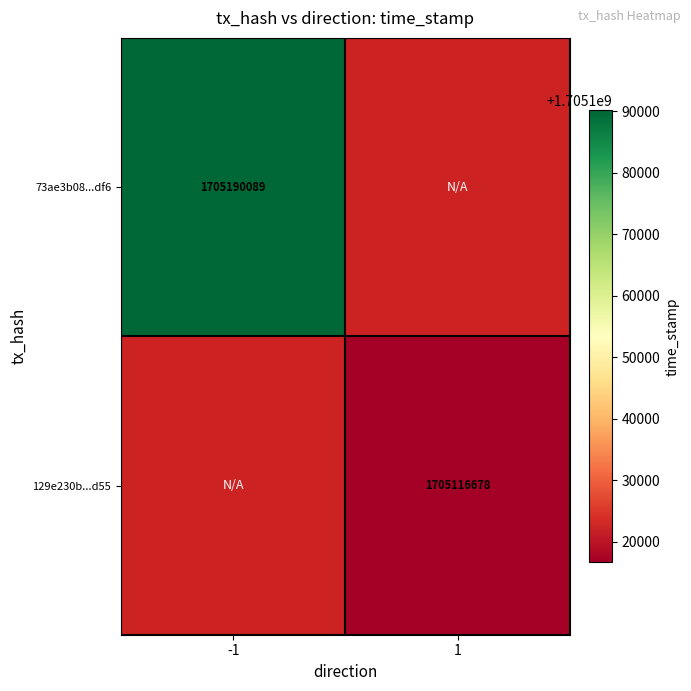

The value of 129e230b...d55 at 1 is 520483941. True or false?

False